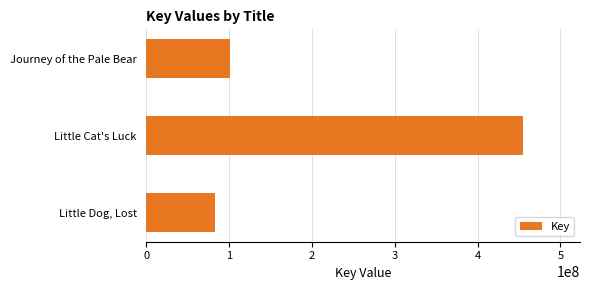

List the labels in order of value, largest first.

Little Cat's Luck, Journey of the Pale Bear, Little Dog, Lost